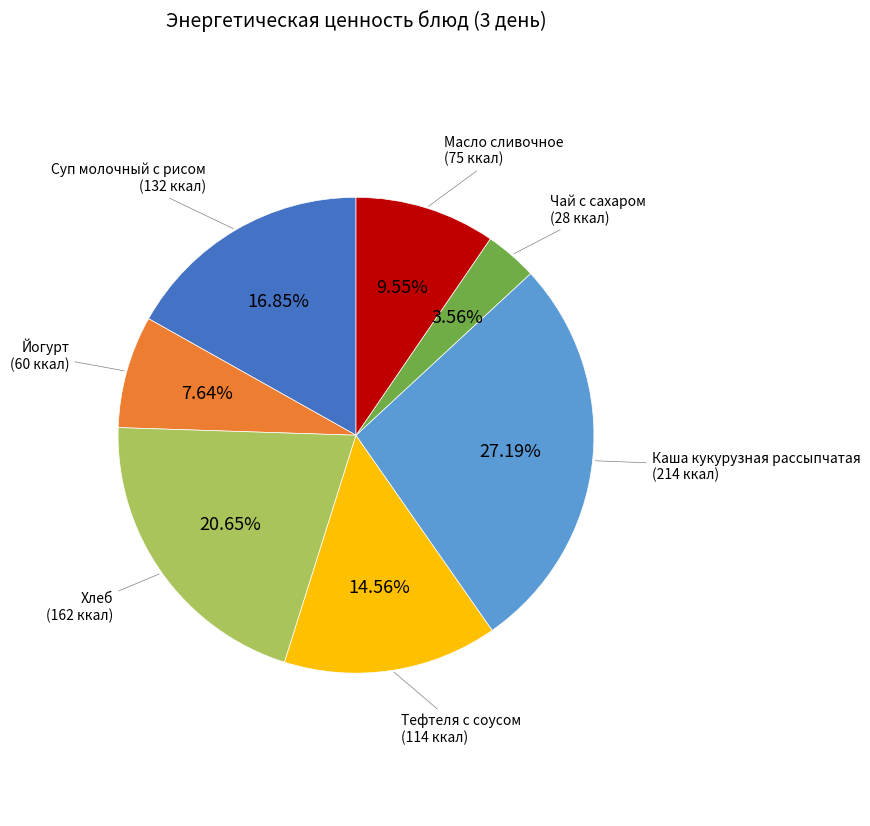

Count the number of slices in the pie.

7